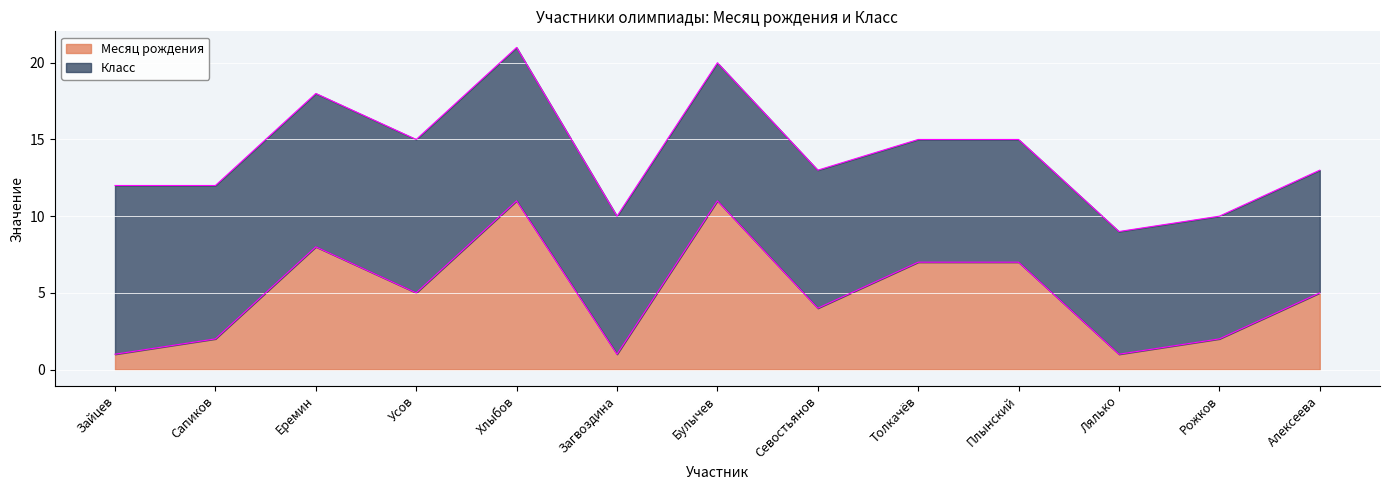

Where is the data nearest to the value 6?

Усов